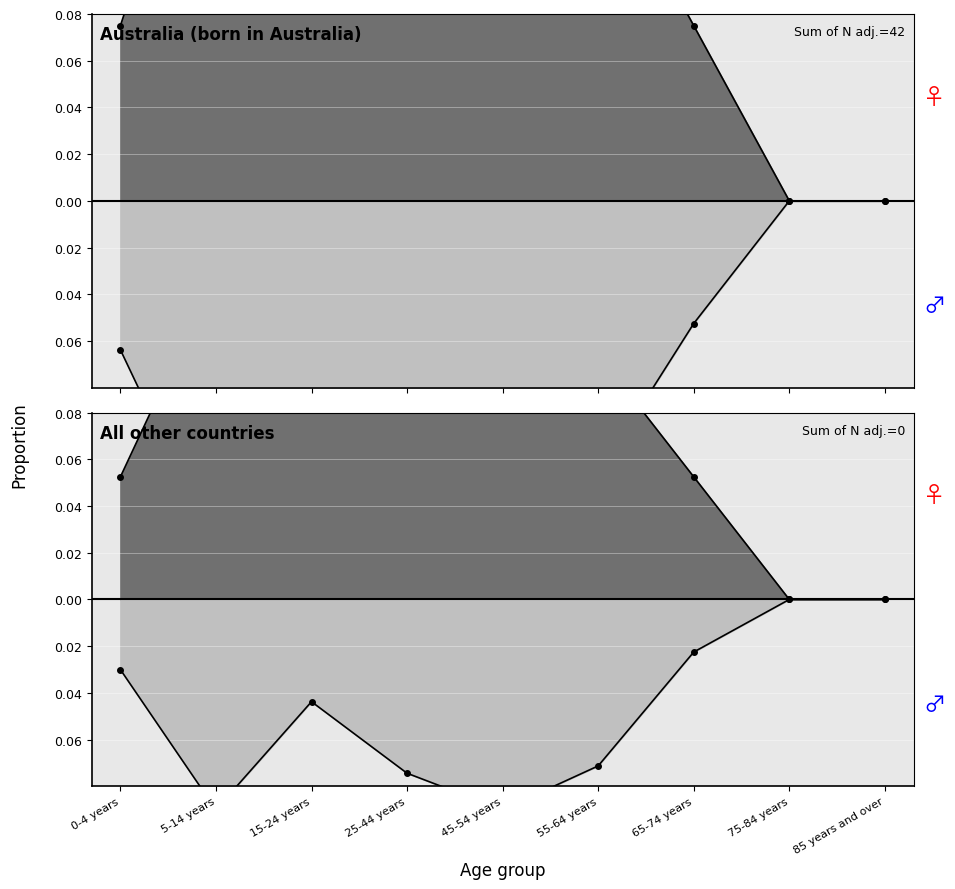

Which series changed the most between 5-14 years and 55-64 years?

Australia_male